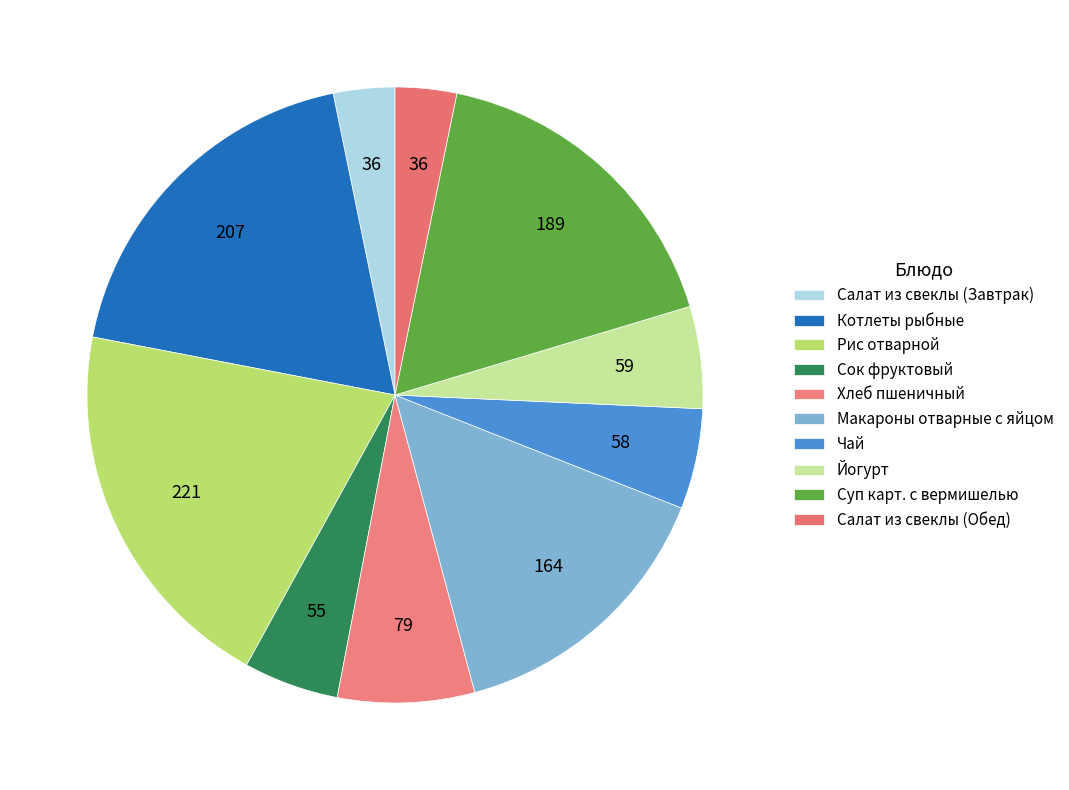

Is there a majority slice in this chart?

No